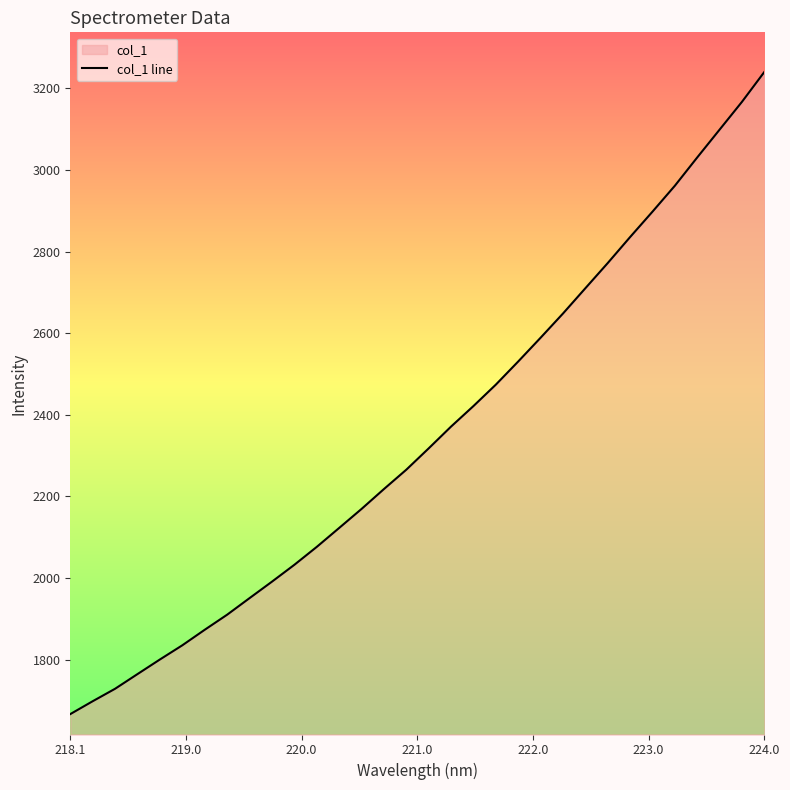

What value does the data have at 224.0?

3240.0